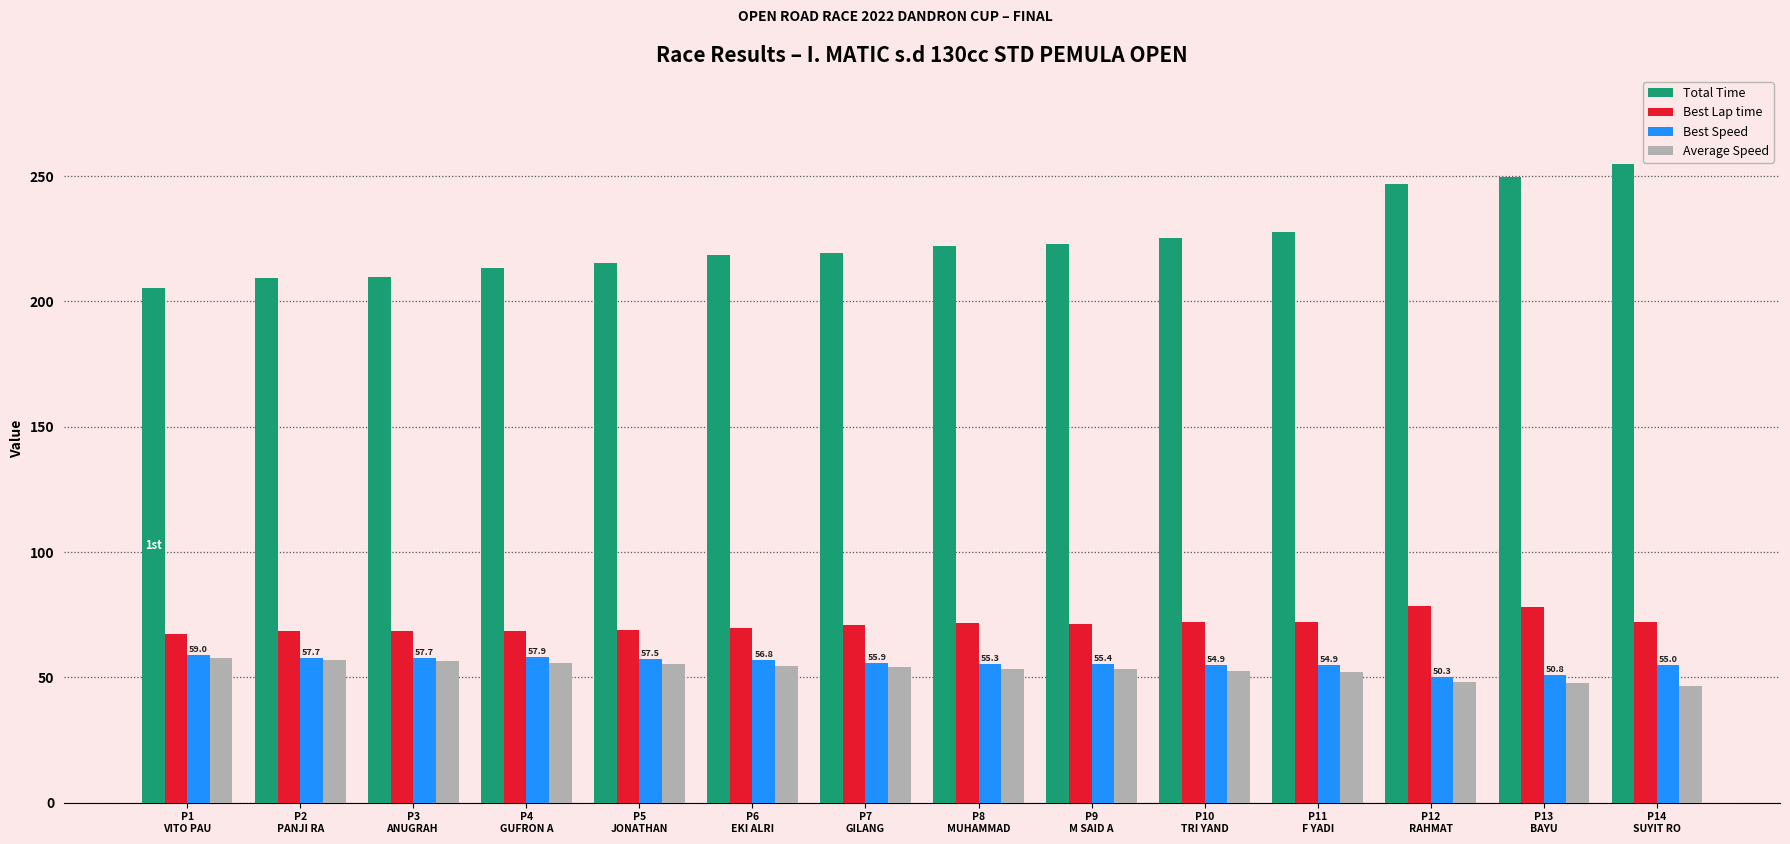

What is the sum of the Best Lap time values at P1
VITO PAU and P3
ANUGRAH ?

135.8